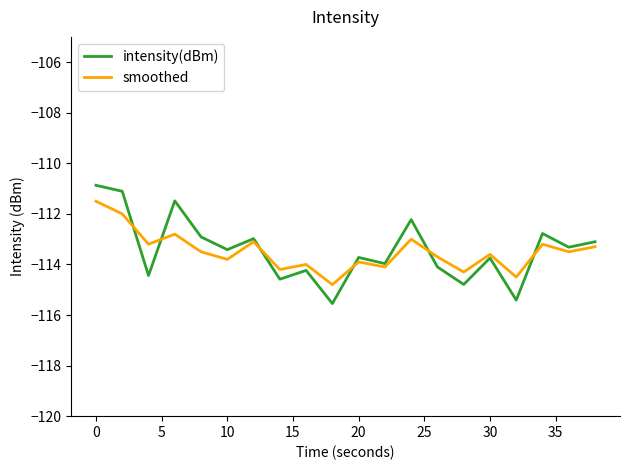

Does the chart display data point markers on the line(s)?

No